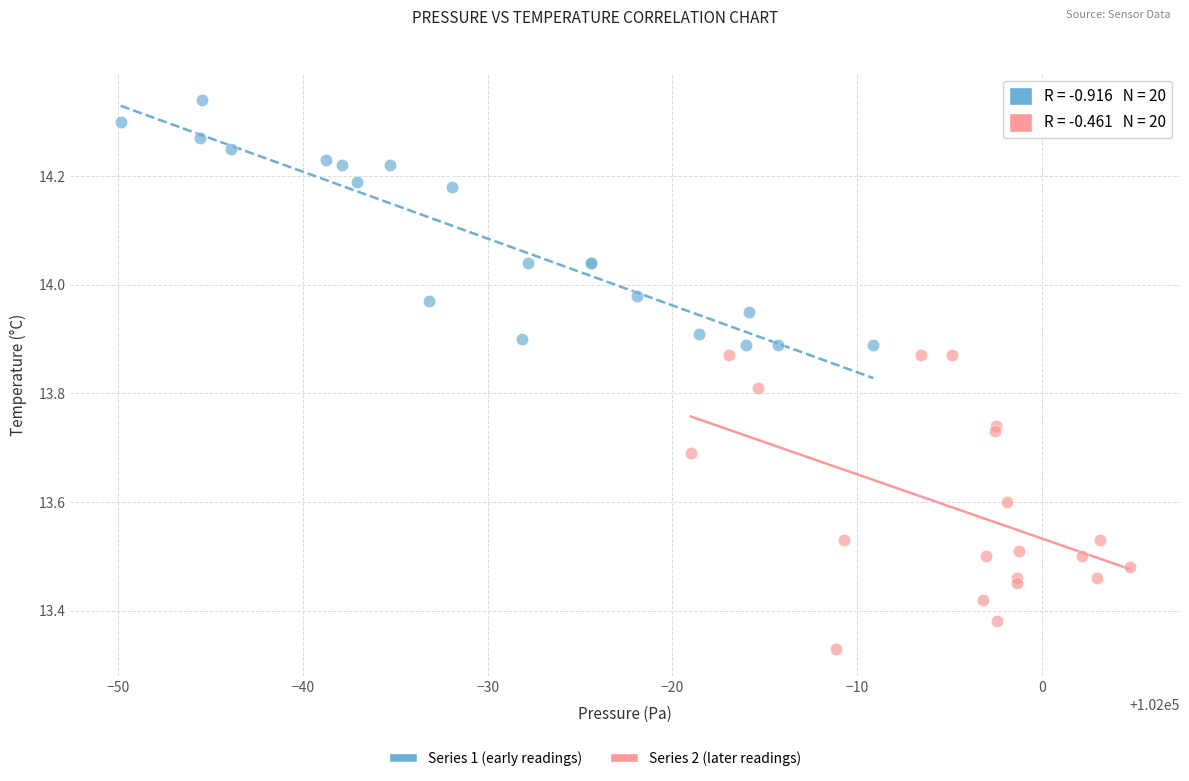

Which series contains the highest Y value?

Series 1 (early readings)